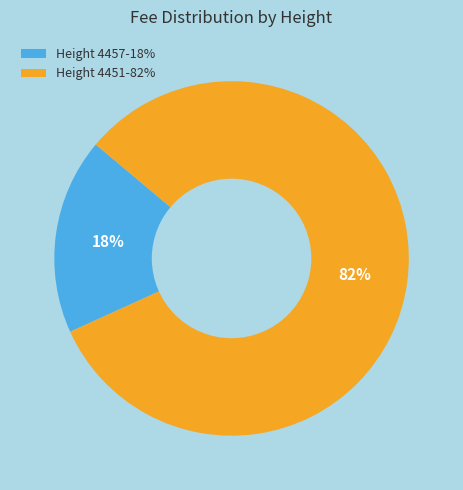

How many slices are in this pie chart?

2